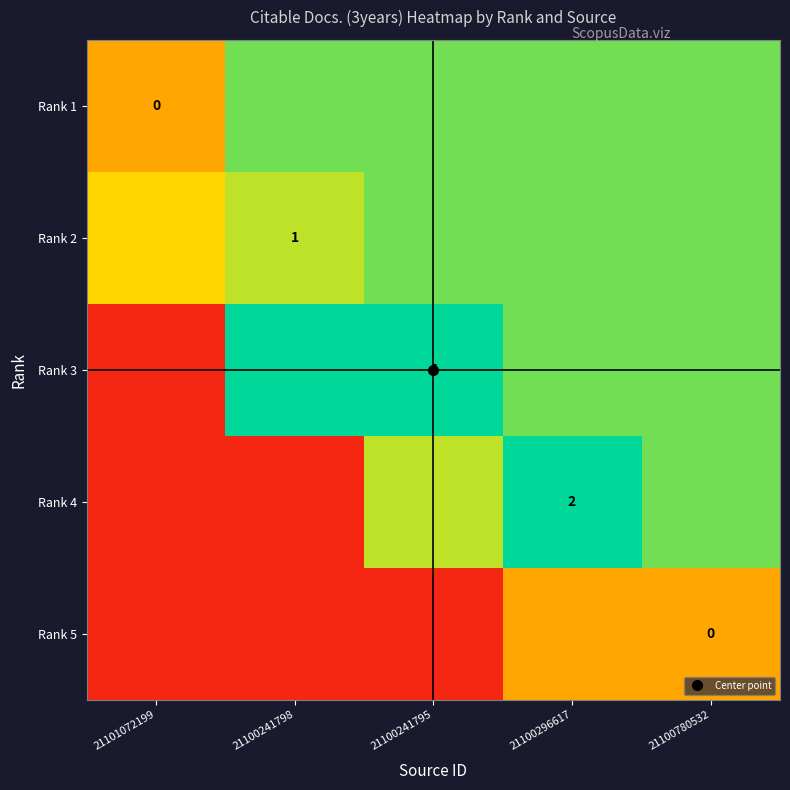

Rank the categories by Rank 1 value from lowest to highest.

21101072199, 21100241798, 21100241795, 21100296617, 21100780532